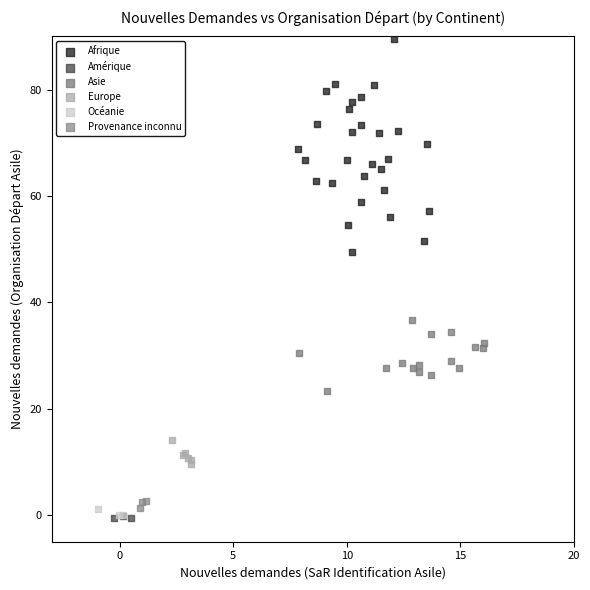

Which series has the largest Y range (max minus min)?

Afrique